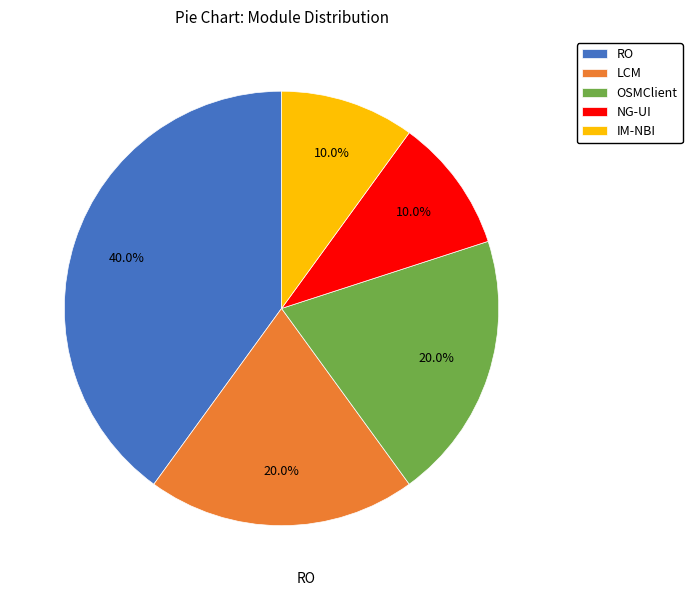

Between IM-NBI and RO, which is larger?

RO